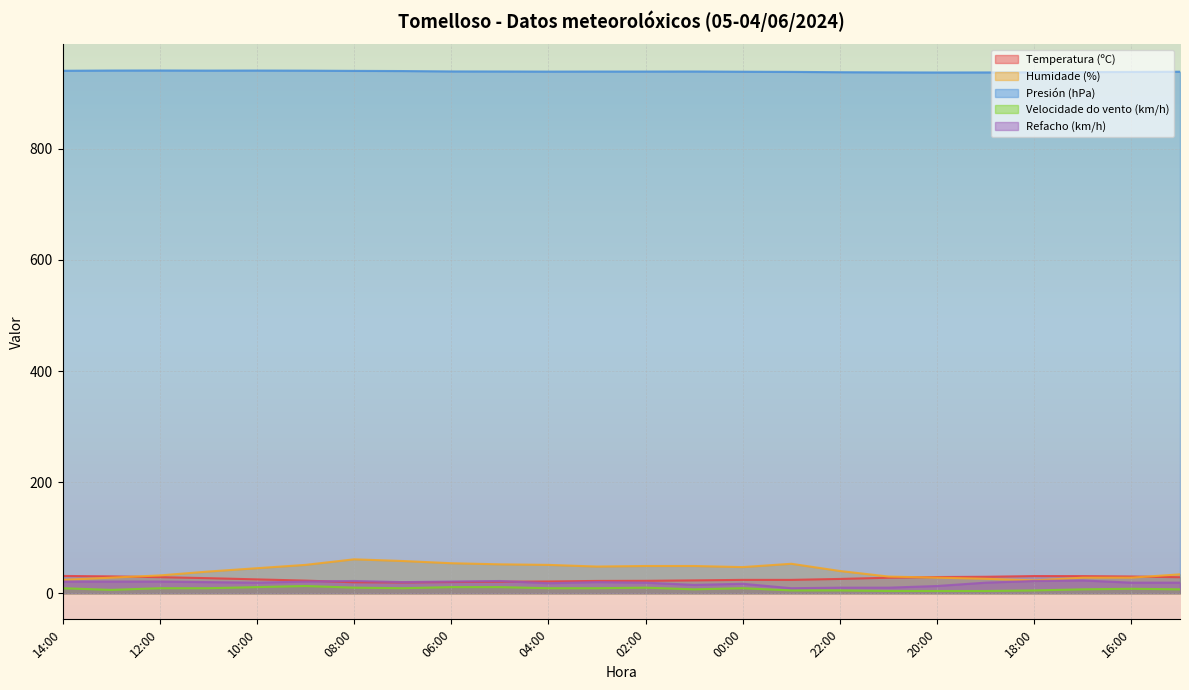

Reading left to right, transcribe all the data shown in this chart.

Temperatura (ºC): 14:00=31.1	13:00=30.3	12:00=28.9	11:00=27.1	10:00=24.9	09:00=22.7	08:00=19.7	07:00=19.4	06:00=20.1	05:00=20.7	04:00=21.2	03:00=22.1	02:00=22.3	01:00=23.1	00:00=24.0	23:00=24.0	22:00=25.7	21:00=27.9	20:00=29.1	19:00=29.6	18:00=30.9	17:00=30.8	16:00=30.1	15:00=28.8
Humidade (%): 14:00=24.0	13:00=28.0	12:00=32.0	11:00=39.0	10:00=45.0	09:00=51.0	08:00=61.0	07:00=58.0	06:00=54.0	05:00=52.0	04:00=51.0	03:00=48.0	02:00=49.0	01:00=49.0	00:00=47.0	23:00=53.0	22:00=40.0	21:00=30.0	20:00=28.0	19:00=26.0	18:00=23.0	17:00=28.0	16:00=28.0	15:00=34.0
Presión (hPa): 14:00=940.7	13:00=941.1	12:00=941.2	11:00=941.0	10:00=941.1	09:00=940.9	08:00=940.5	07:00=940.2	06:00=939.5	05:00=939.4	04:00=939.2	03:00=939.3	02:00=939.3	01:00=939.4	00:00=939.0	23:00=938.7	22:00=938.1	21:00=937.8	20:00=937.6	19:00=937.7	18:00=938.0	17:00=938.3	16:00=938.6	15:00=939.0
Velocidade do vento (km/h): 14:00=9.0	13:00=6.0	12:00=9.0	11:00=9.0	10:00=11.0	09:00=13.0	08:00=10.0	07:00=9.0	06:00=11.0	05:00=11.0	04:00=9.0	03:00=9.0	02:00=10.0	01:00=7.0	00:00=9.0	23:00=5.0	22:00=5.0	21:00=4.0	20:00=4.0	19:00=4.0	18:00=5.0	17:00=7.0	16:00=8.0	15:00=7.0
Refacho (km/h): 14:00=21.0	13:00=21.0	12:00=21.0	11:00=20.0	10:00=19.0	09:00=21.0	08:00=22.0	07:00=20.0	06:00=21.0	05:00=22.0	04:00=18.0	03:00=20.0	02:00=19.0	01:00=15.0	00:00=17.0	23:00=9.0	22:00=10.0	21:00=10.0	20:00=13.0	19:00=19.0	18:00=22.0	17:00=23.0	16:00=19.0	15:00=19.0